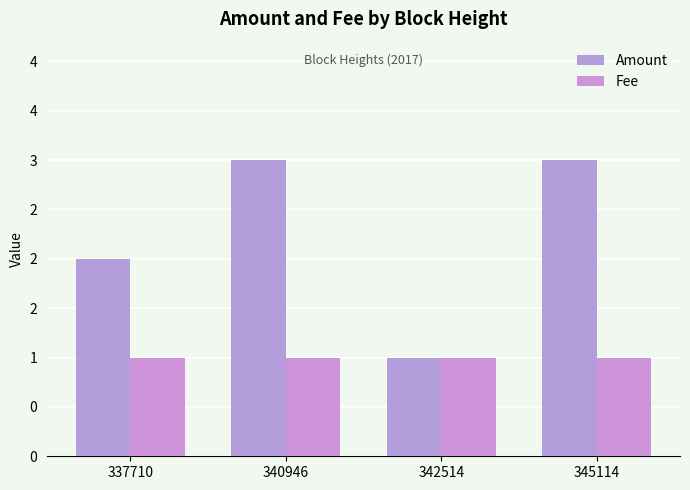

Does the chart contain stacked bars?

No